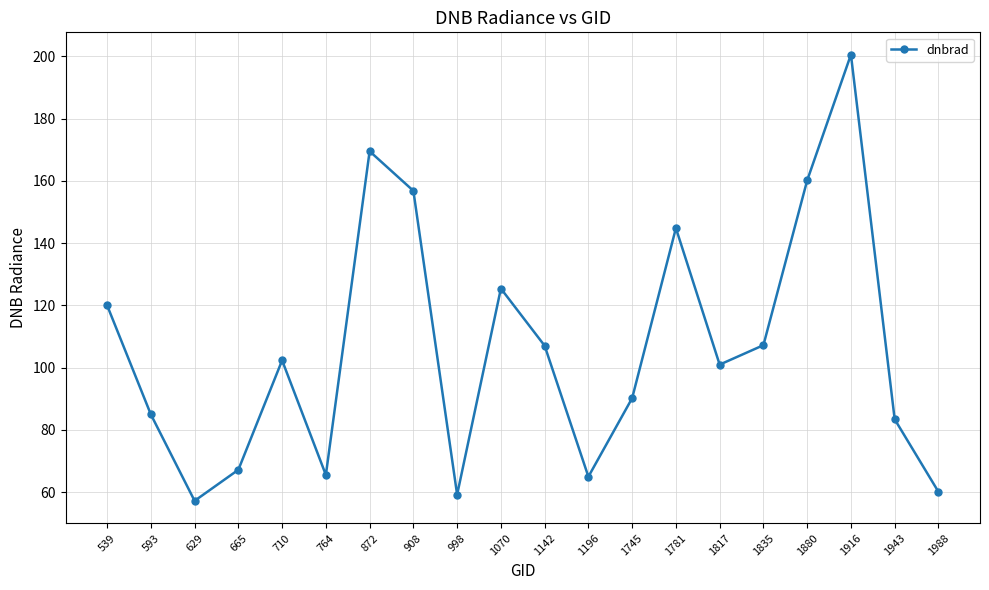

How many points are higher than both their immediate neighbors (excluding endpoints)?

5